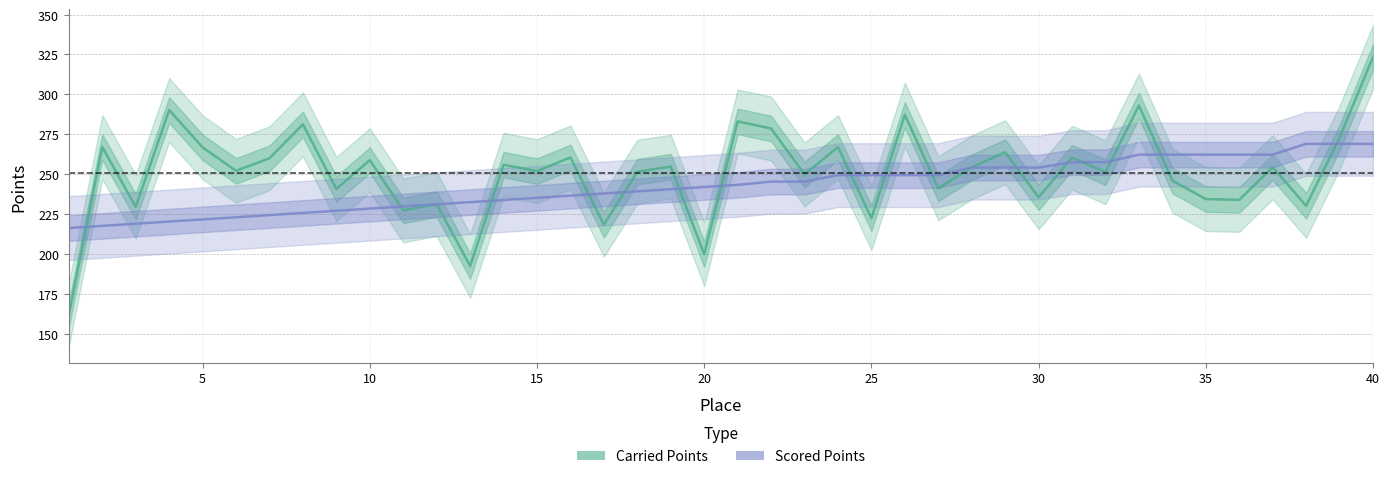

Does the chart have visible grid lines?

Yes